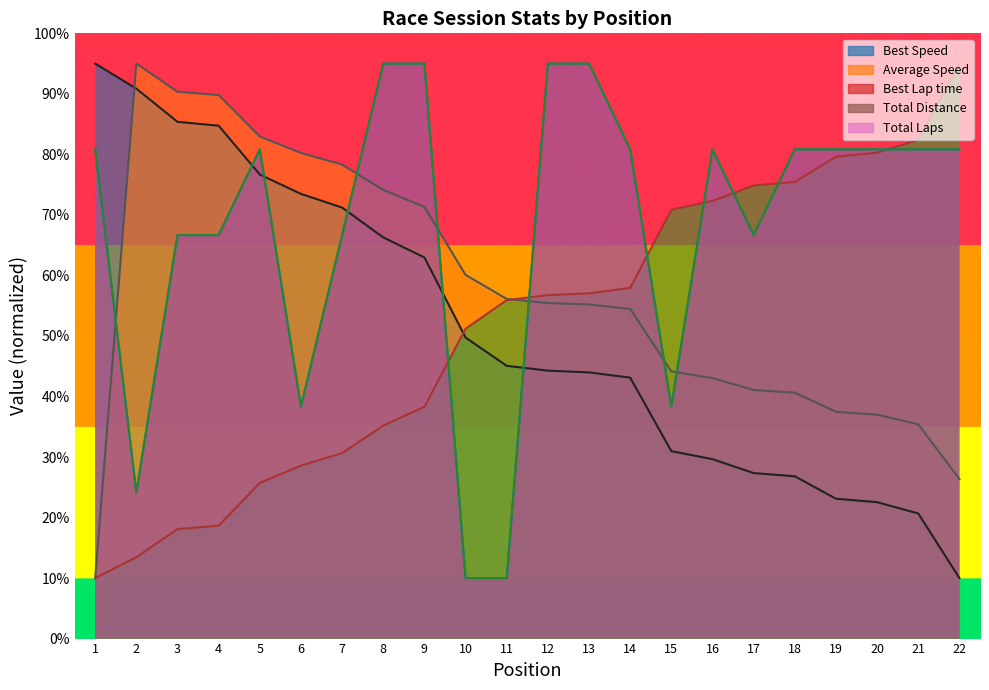

How many lines are shown in the chart?

5